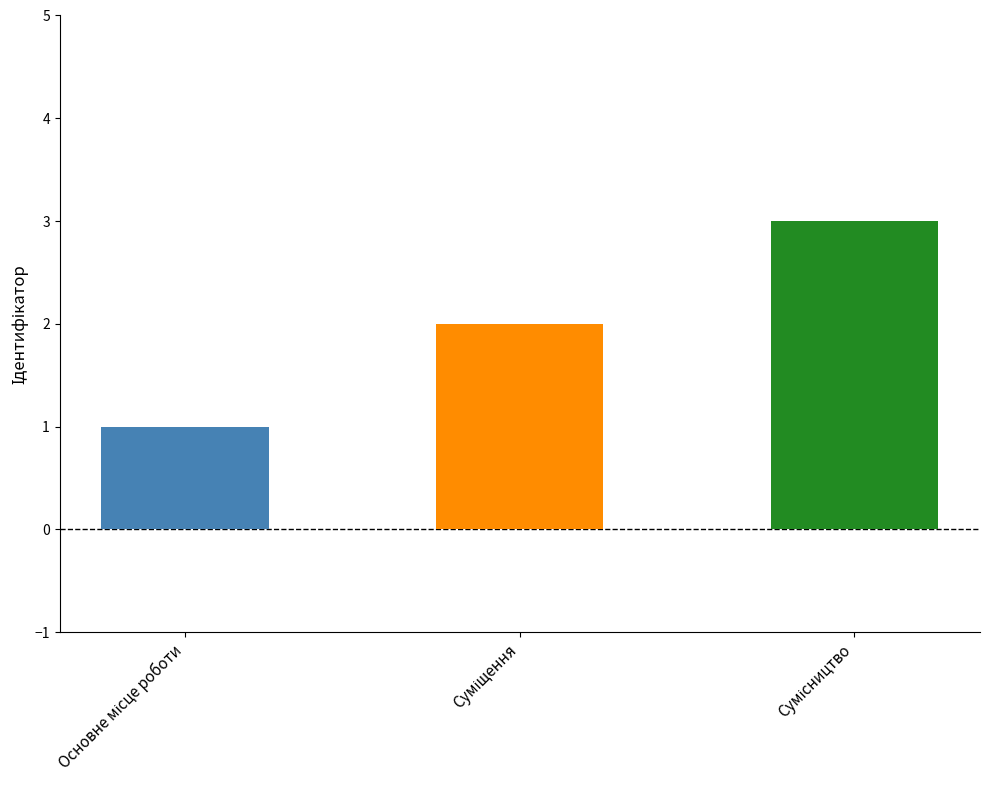

What is the ratio of the value at Сумісництво to the value at Основне місце роботи?

3.0